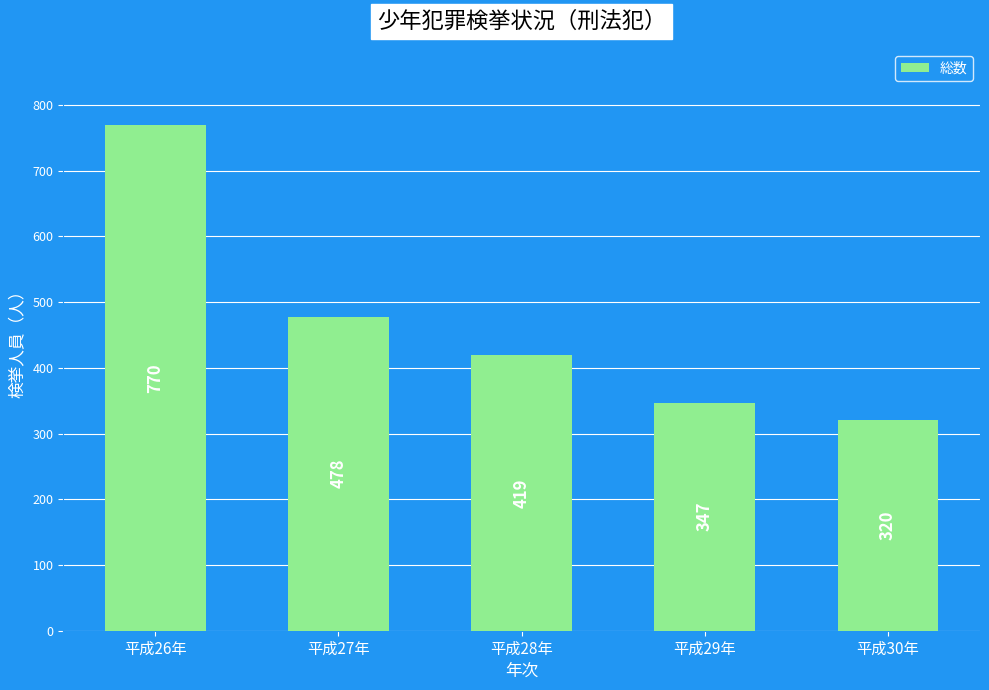

What is the difference between the values at 平成28年 and 平成30年?

99